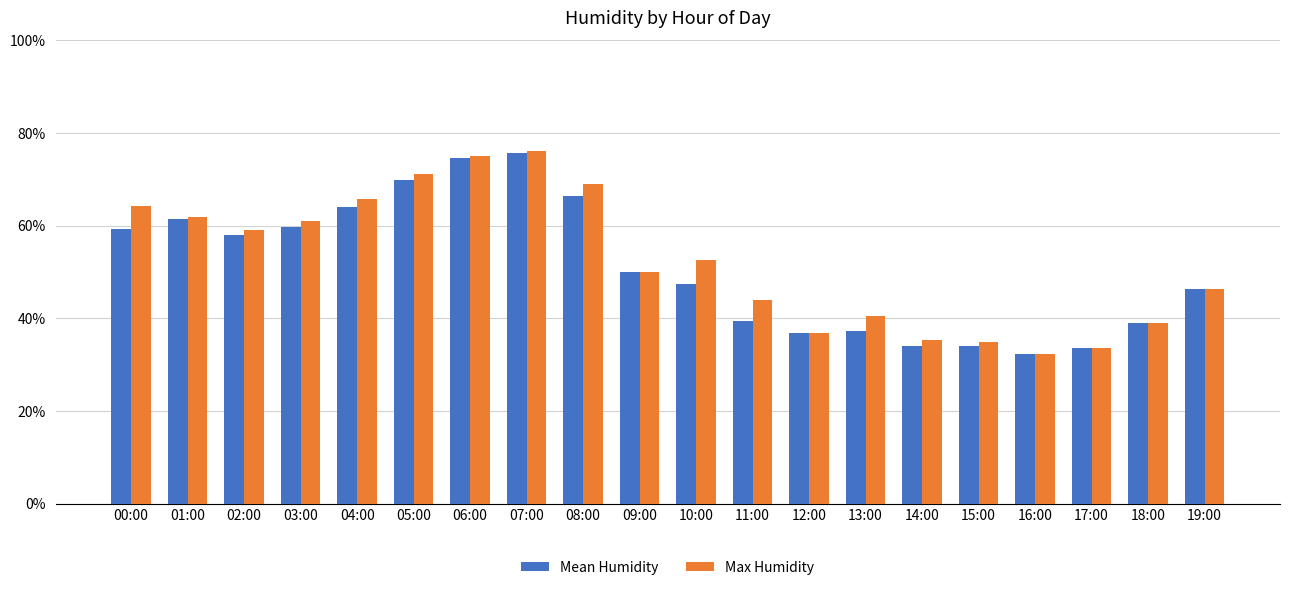

Which series changed the most between 11:00 and 17:00?

Max Humidity